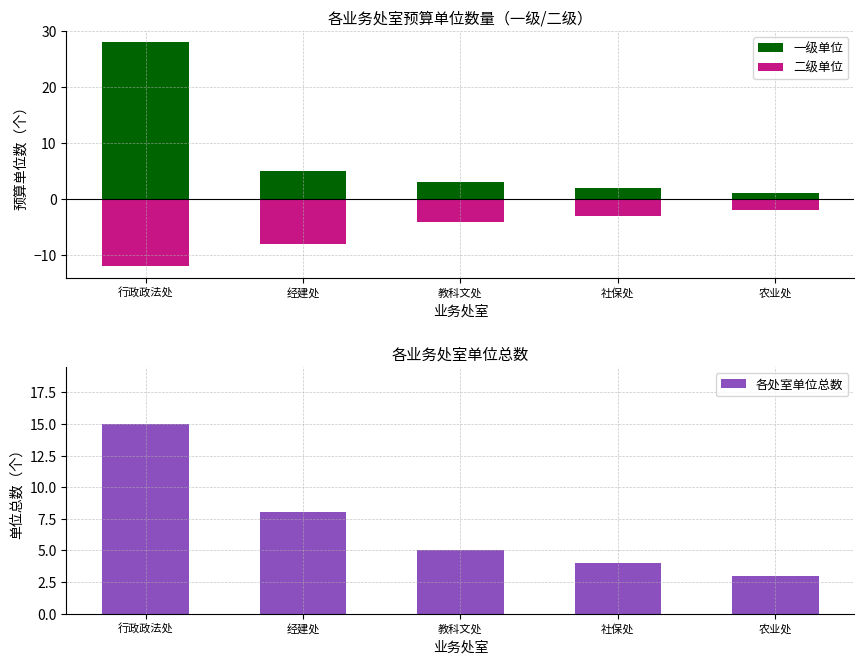

Rank the categories by 各处室单位总数 value from lowest to highest.

农业处, 社保处, 教科文处, 经建处, 行政政法处